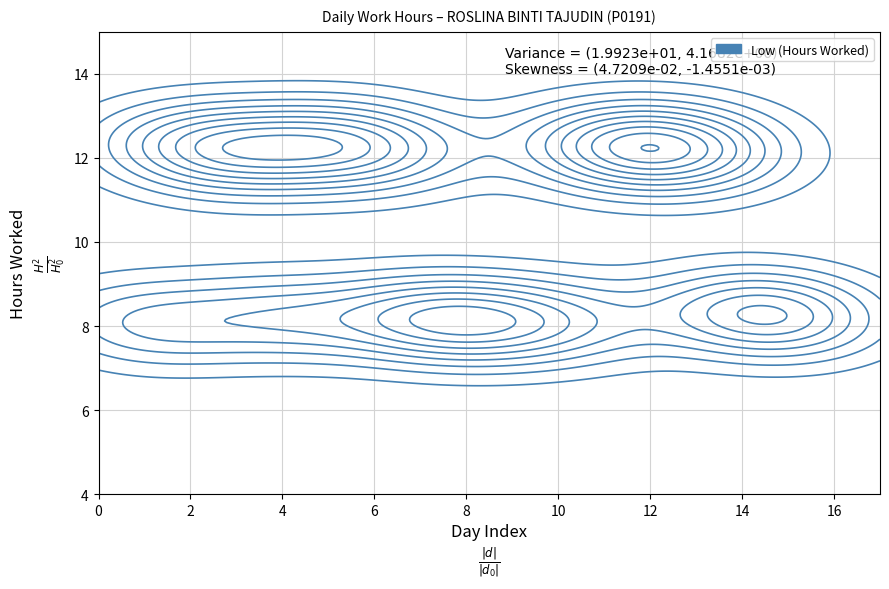

Which label corresponds to the smallest value in the chart?

8